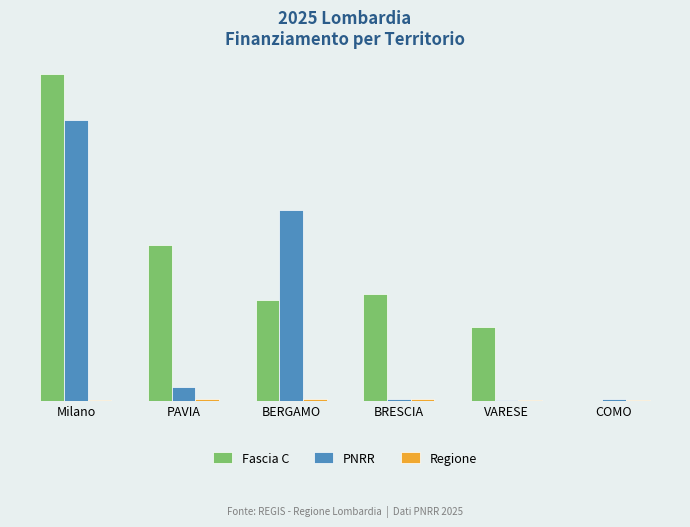

What position from the right is BERGAMO?

4